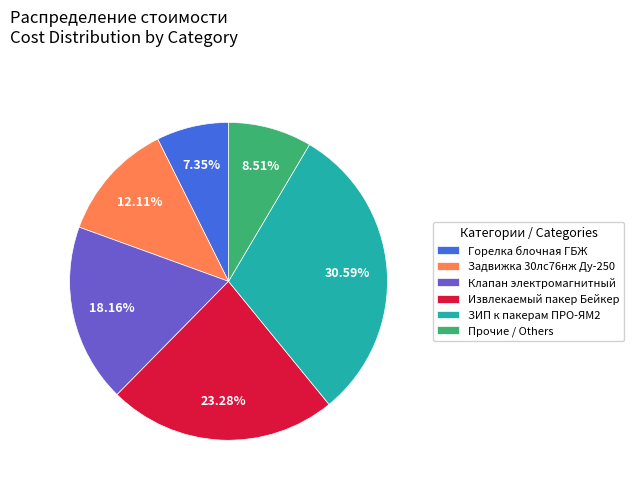

Rank the categories by value from highest to lowest.

ЗИП к пакерам ПРО-ЯМ2, Извлекаемый пакер Бейкер, Клапан электромагнитный, Задвижка 30лс76нж Ду-250, Прочие / Others, Горелка блочная ГБЖ